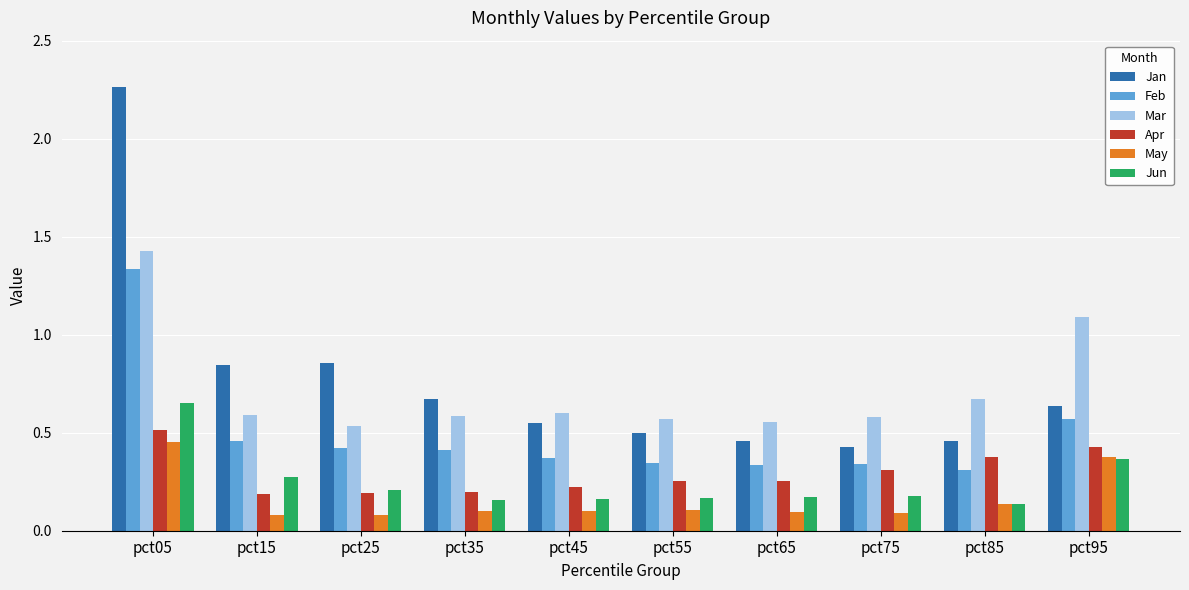

Which series has the largest total across all categories?

Jan